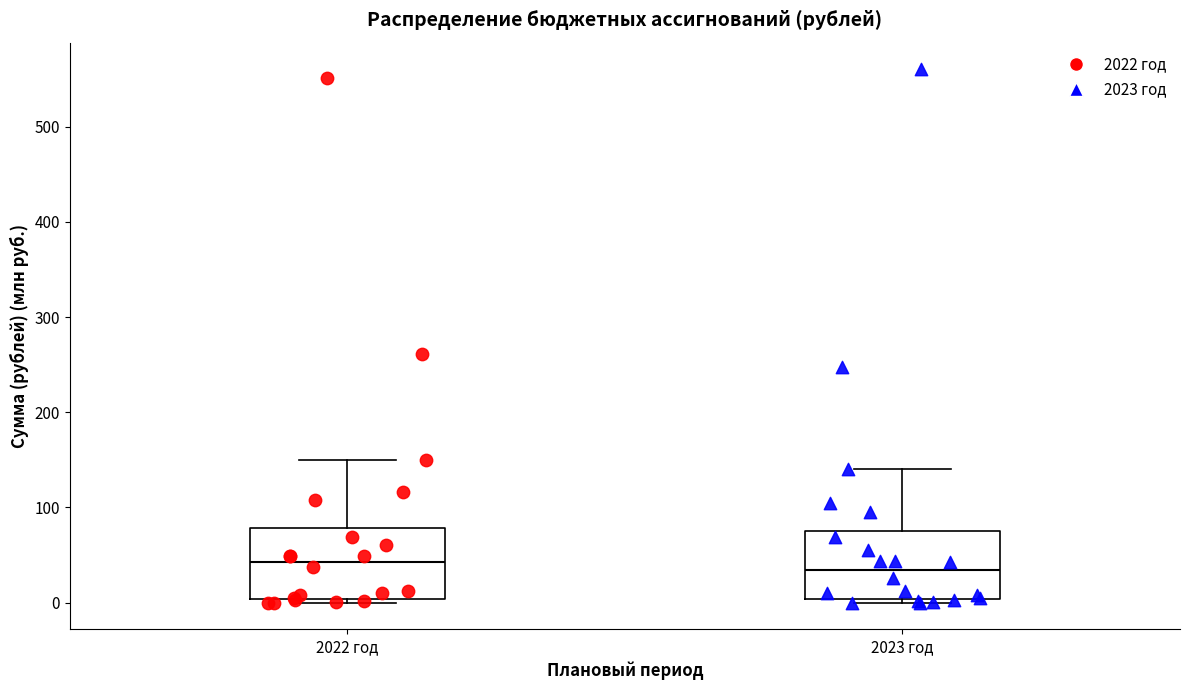

Reading left to right, read every box against the y-axis: the position of its median line, the range the box covers, and the ends of its whiskers. The values are not printed on the chart, so give them approximately, as read against the axis.

2022 год: median 40, box 0 to 80, whiskers 0 (just below the box's lower edge) to 150
2023 год: median 30, box 0 to 80, whiskers 0 (just below the box's lower edge) to 140